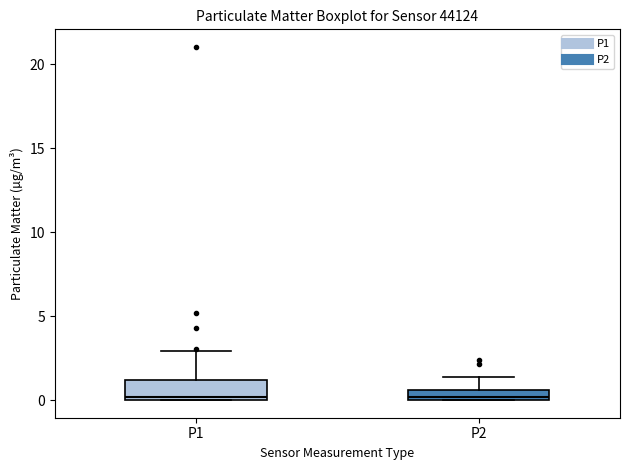

Where is the lower edge of the box for P2 on the y-axis? The values are not printed on the chart, so give them approximately, as read against the axis.

0.0